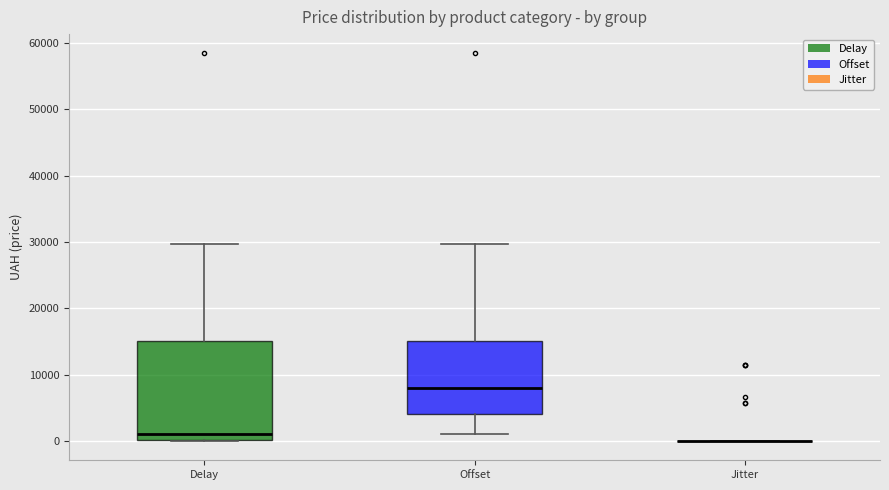

Comparing the boxes themselves (not the whiskers), which one is the tallest?

Delay